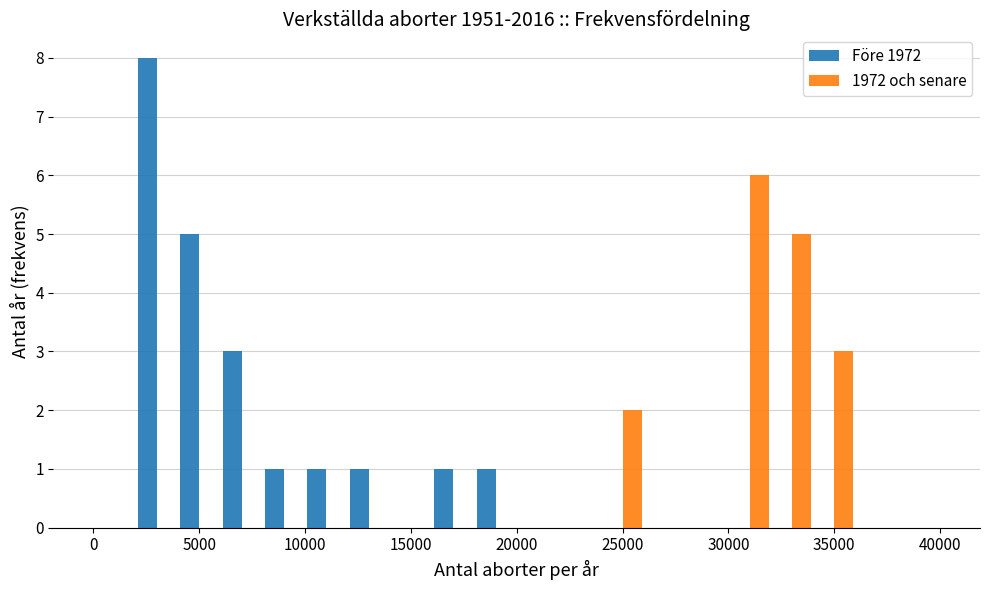

What is the height of the Före 1972 bar covering 6000 to 8000 on the x-axis? The values are not printed on the chart, so give them approximately, as read against the axis.

3